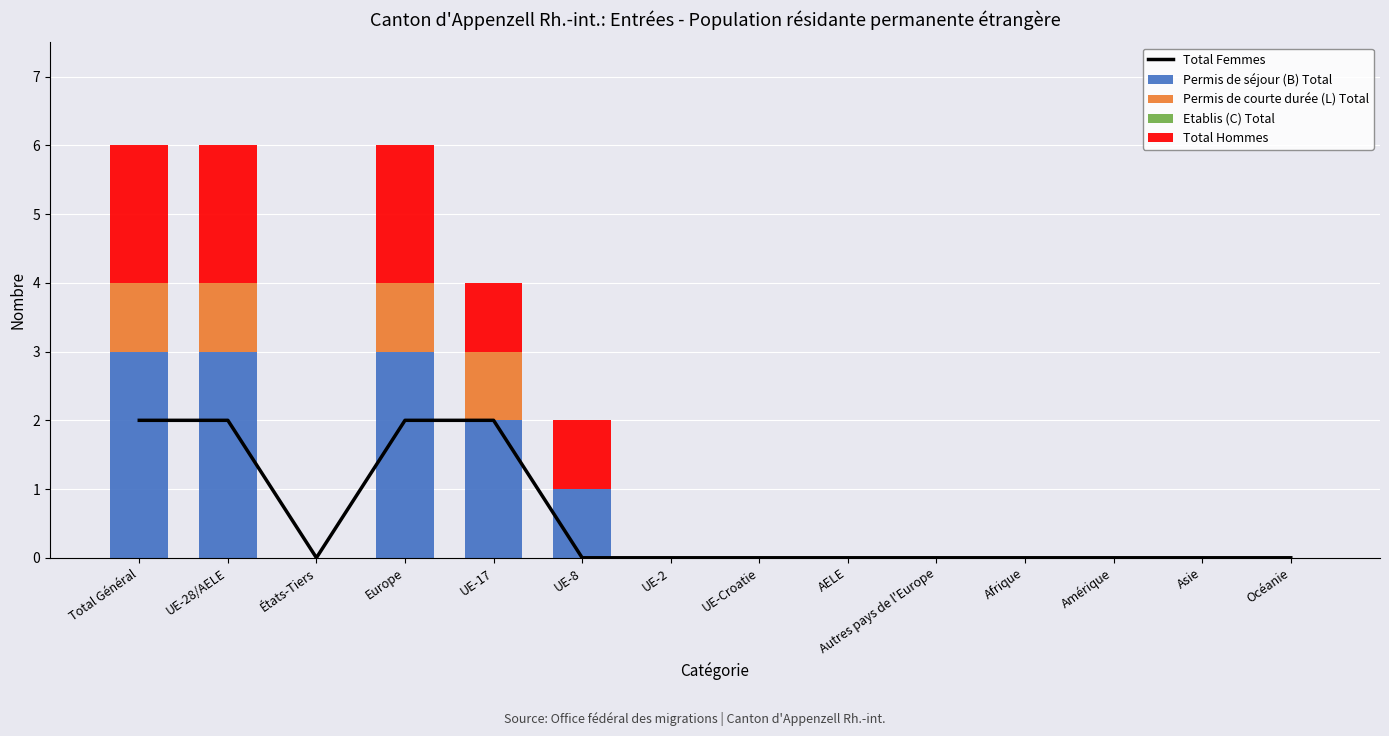

At Europe, list the series in order from largest to smallest.

Permis de séjour (B) Total, Total Femmes, Total Hommes, Permis de courte durée (L) Total, Etablis (C) Total